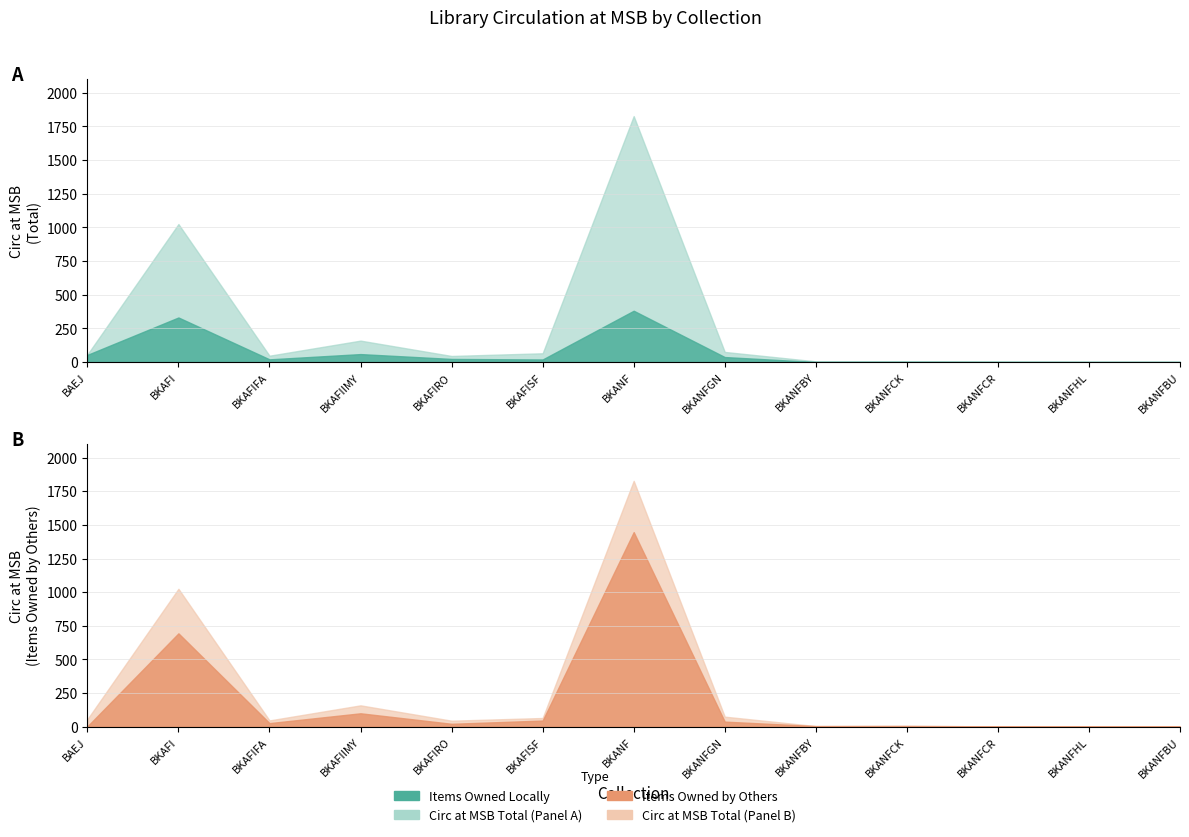

What is the total value across all series at total_circ?

2510